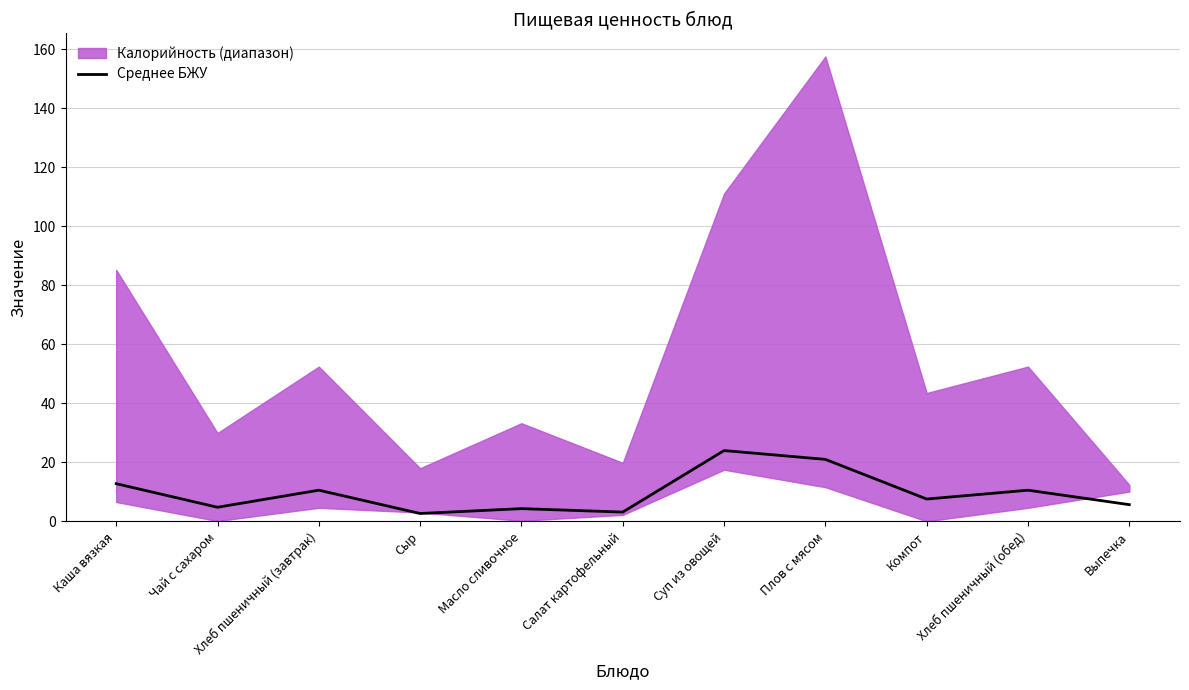

How many categories are shown in the chart?

11